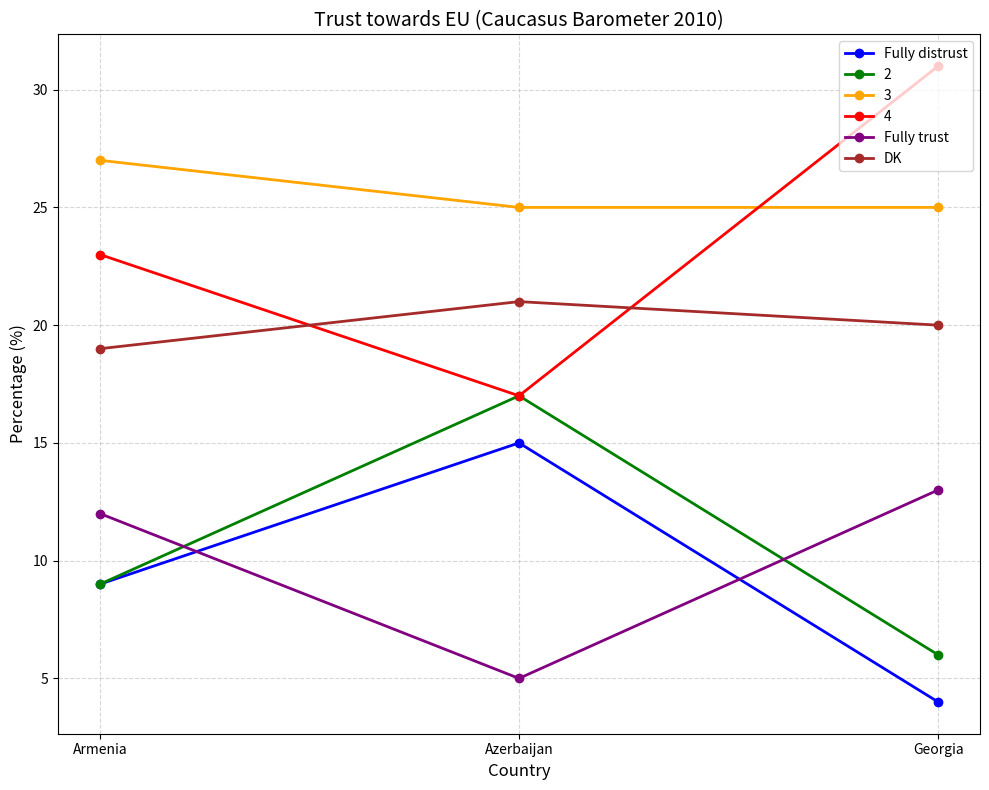

Which series has the largest total across all categories?

3